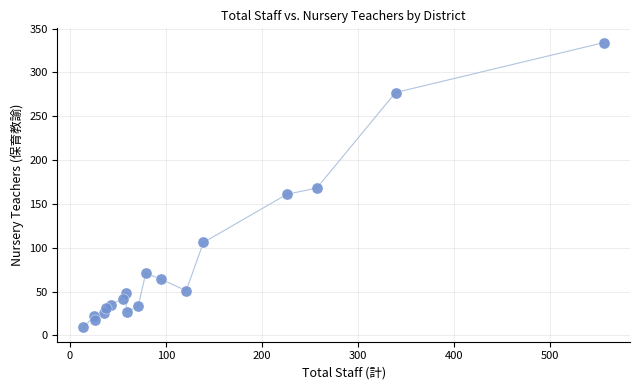

What is the range of X values (max minus min)?

542